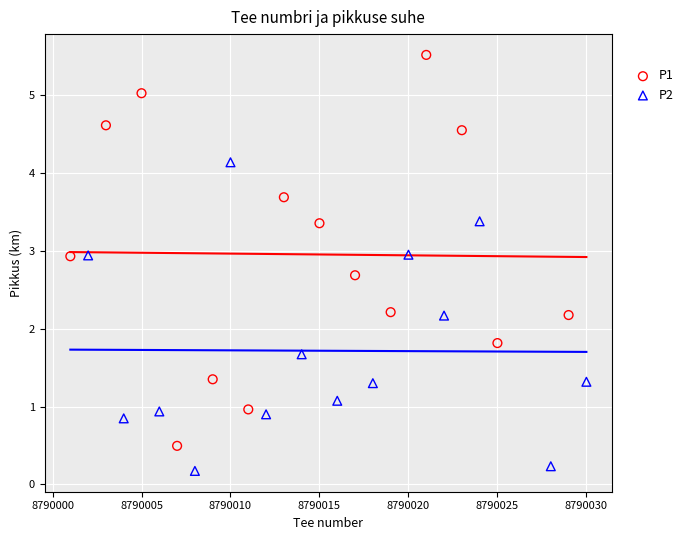

Which series has the widest spread of Y values?

P1